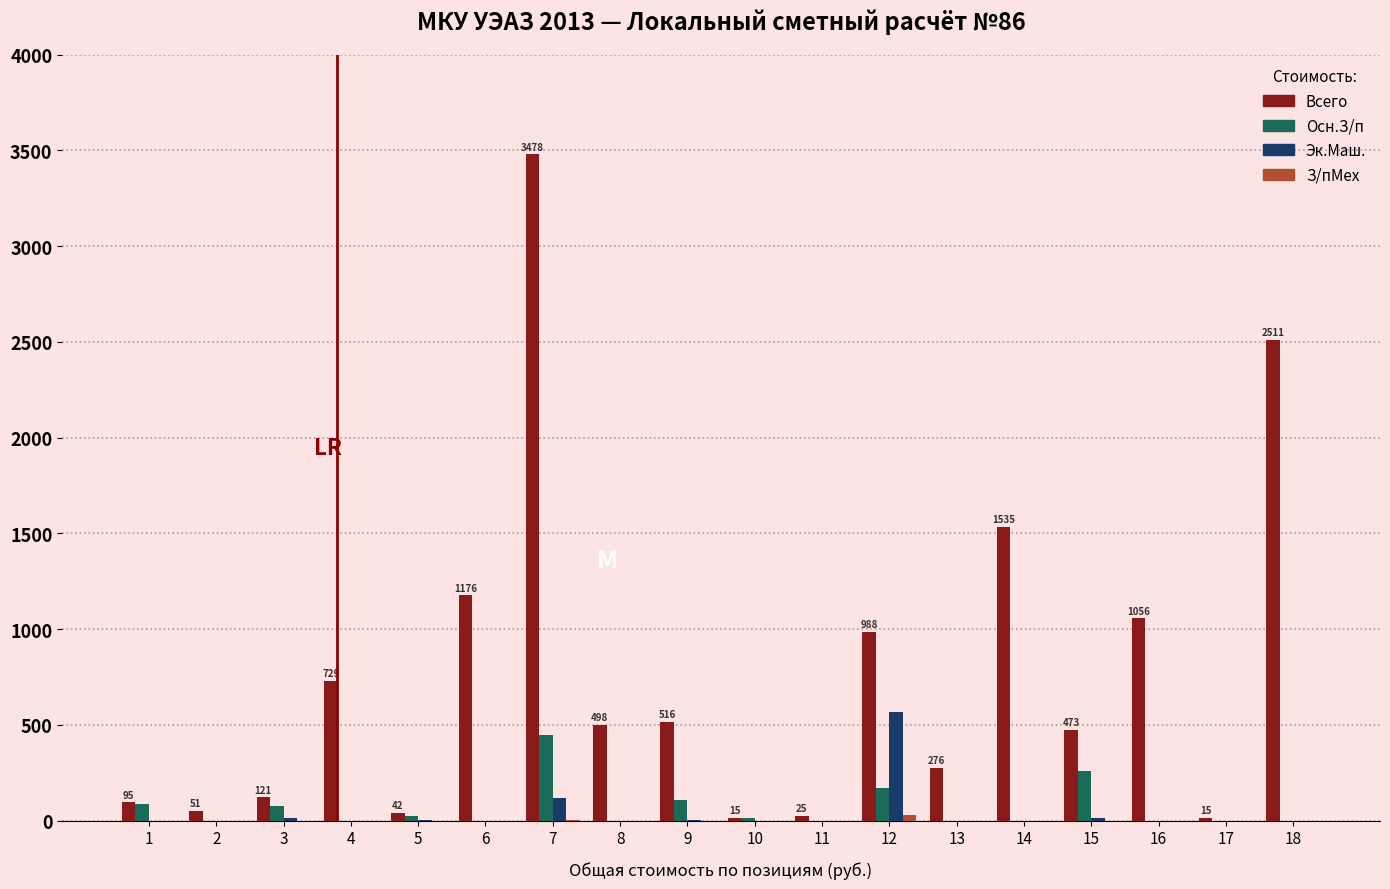

What is the sum of all Осн.З/п values?

1184.2